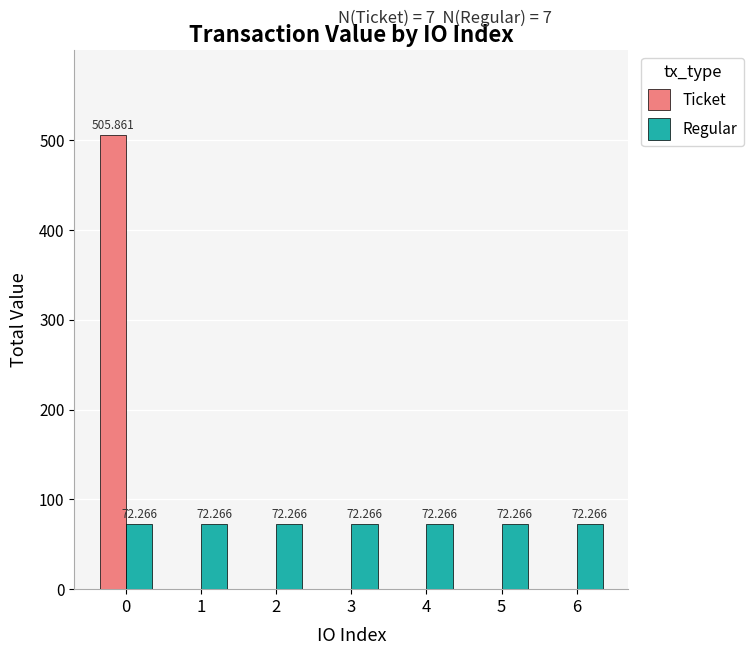

Is the value of Regular at 5 greater than the value of Ticket at 5?

Yes